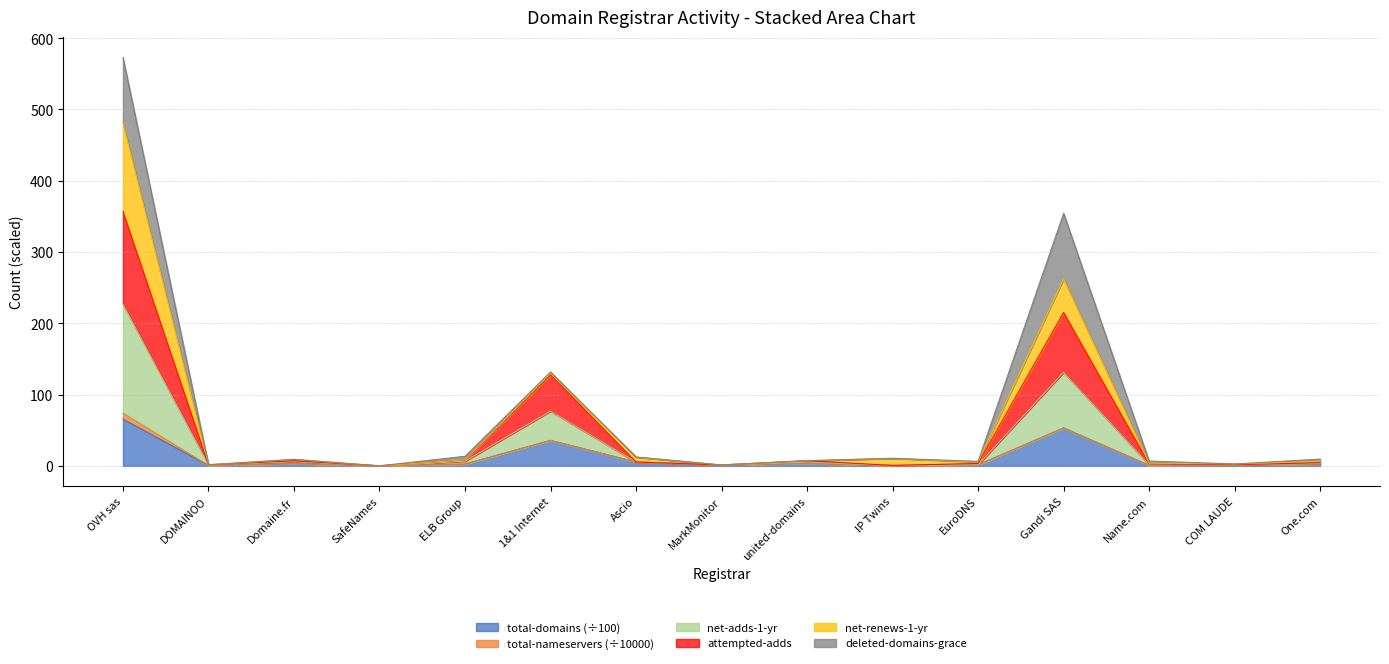

The value of attempted-adds at One.com is 7.0. True or false?

False